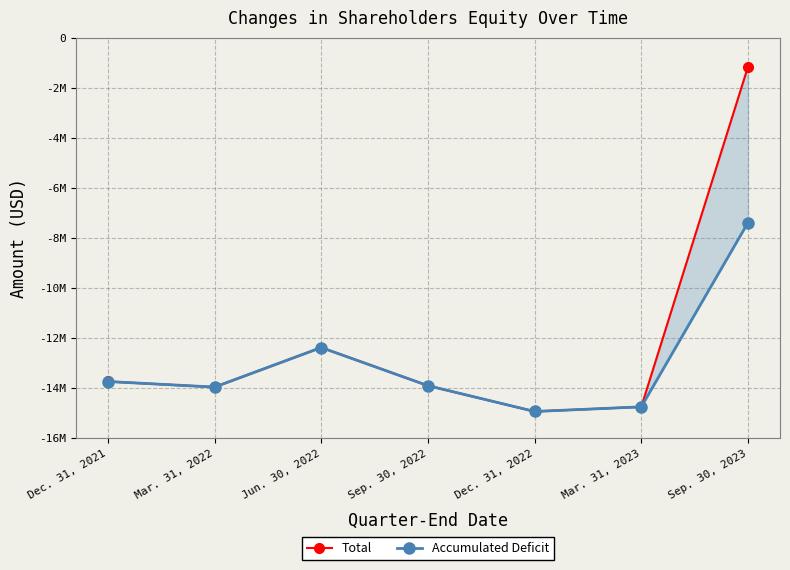

Is it true that Total equals -13962262 at Mar. 31, 2022?

True